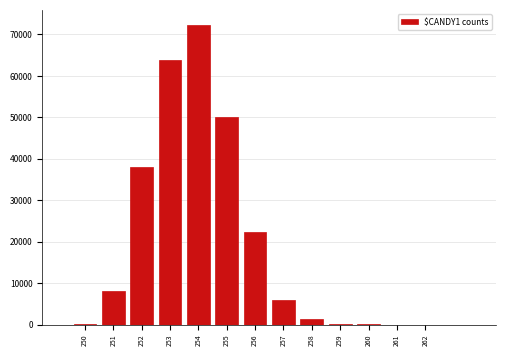

What is the change in value from 253 to 256?

-41427